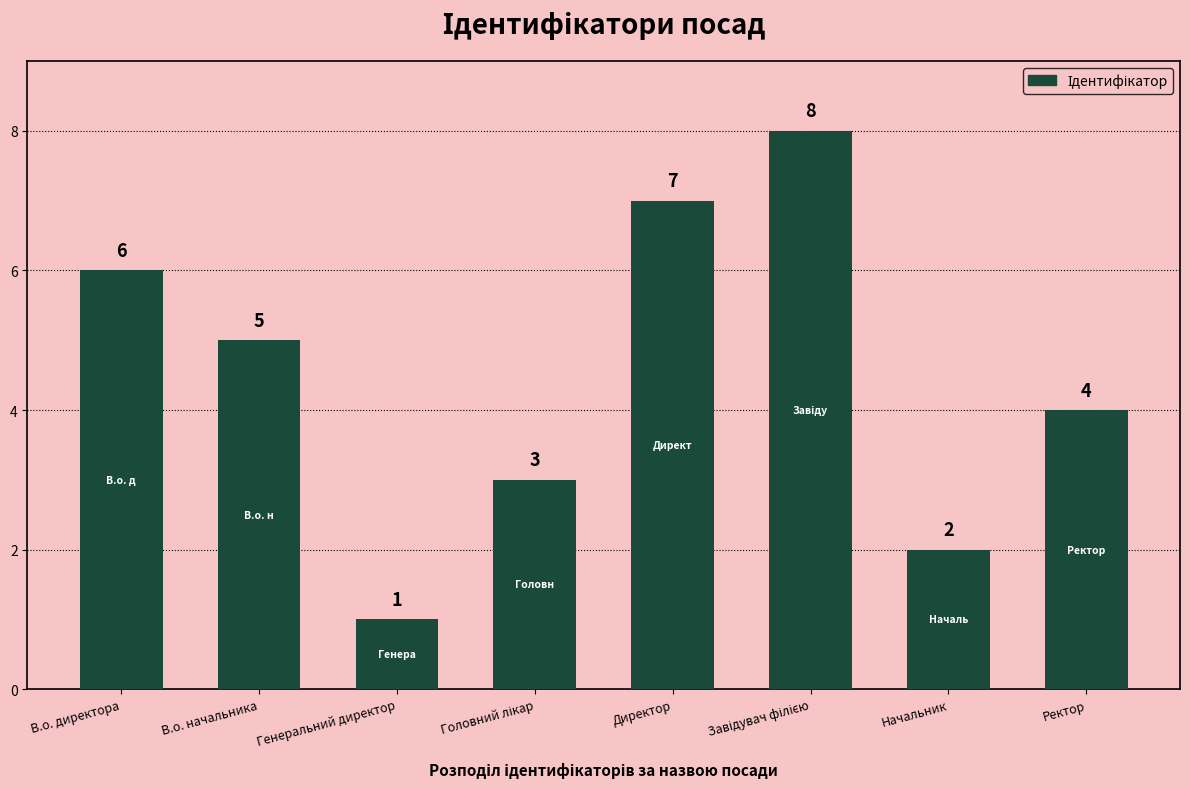

How many data points does each series have?

8